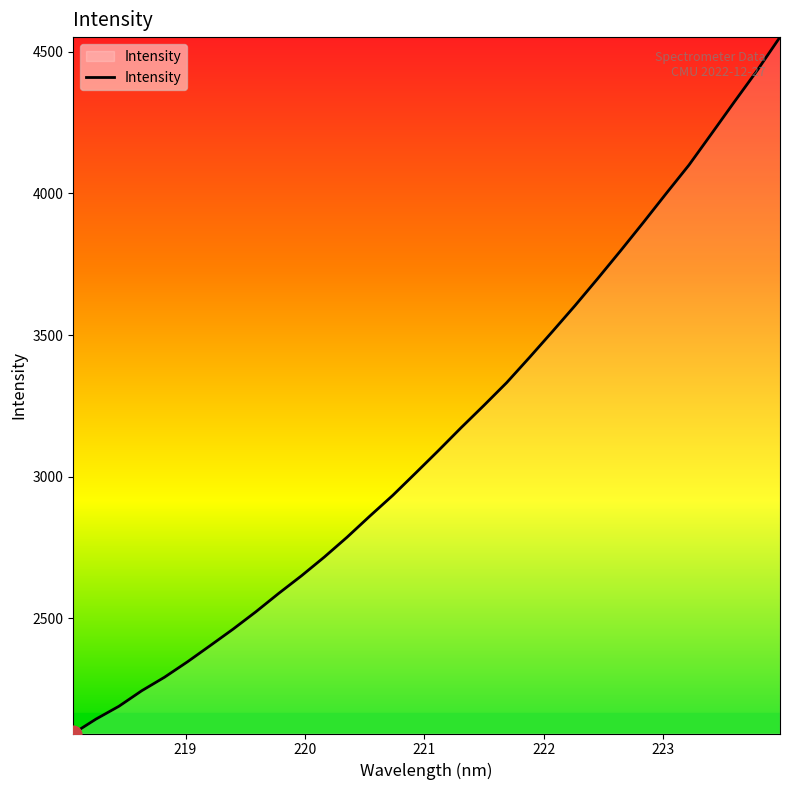

What is the difference between the maximum and minimum values?

2457.2